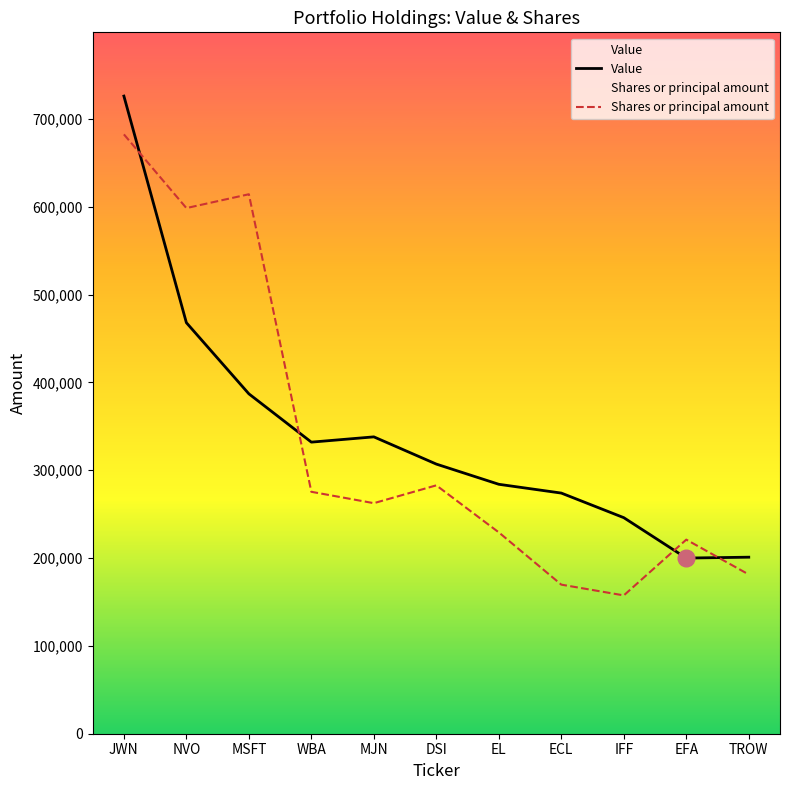

The Value series shows 468000 at NVO. True or false?

True